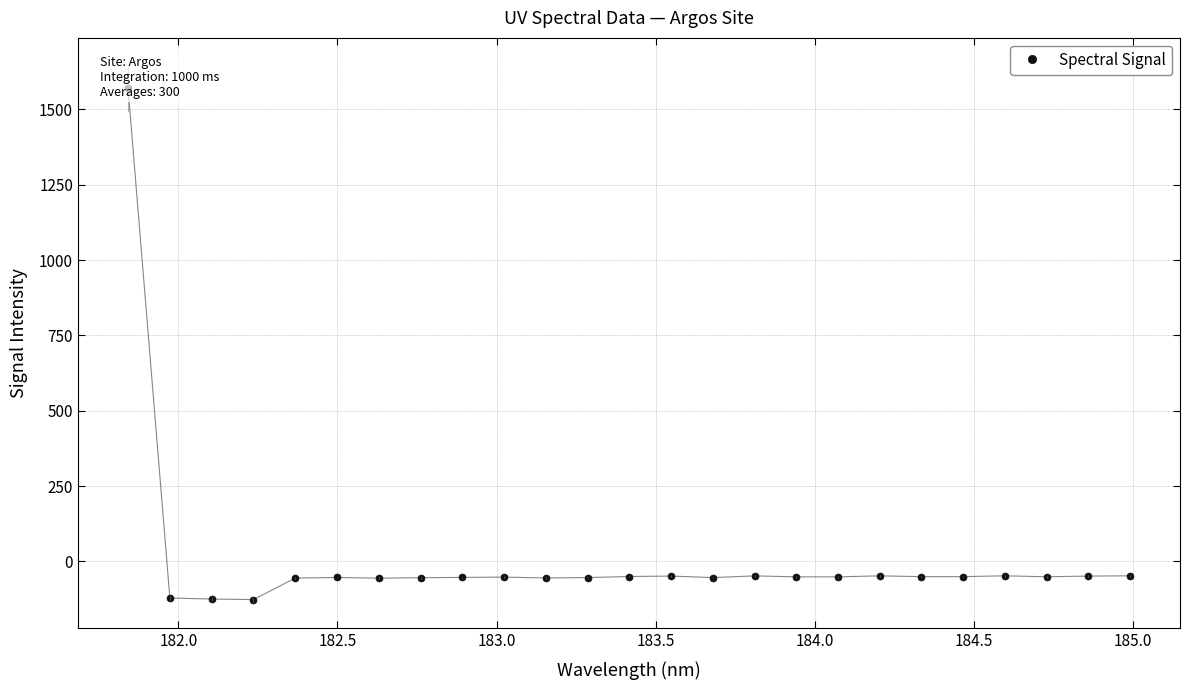

The value at 184.0 is -53.1. True or false?

True